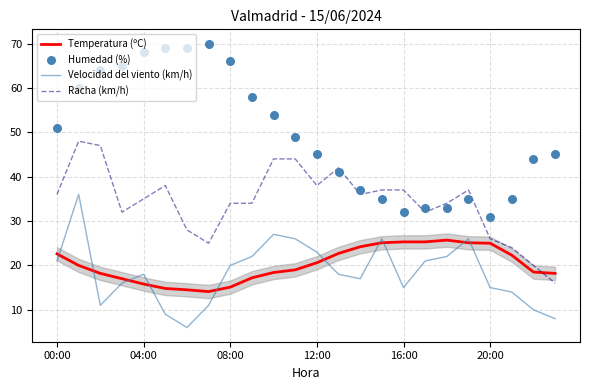

Which series reaches the maximum Y coordinate?

Humedad (%)